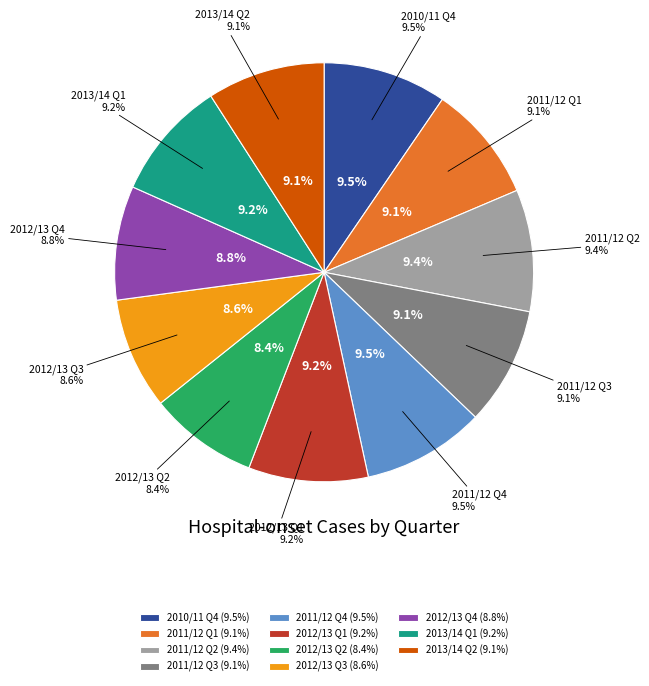

Approximately how many times larger is the value at 2013/14 Q2 compared to 2012/13 Q2?

1.1